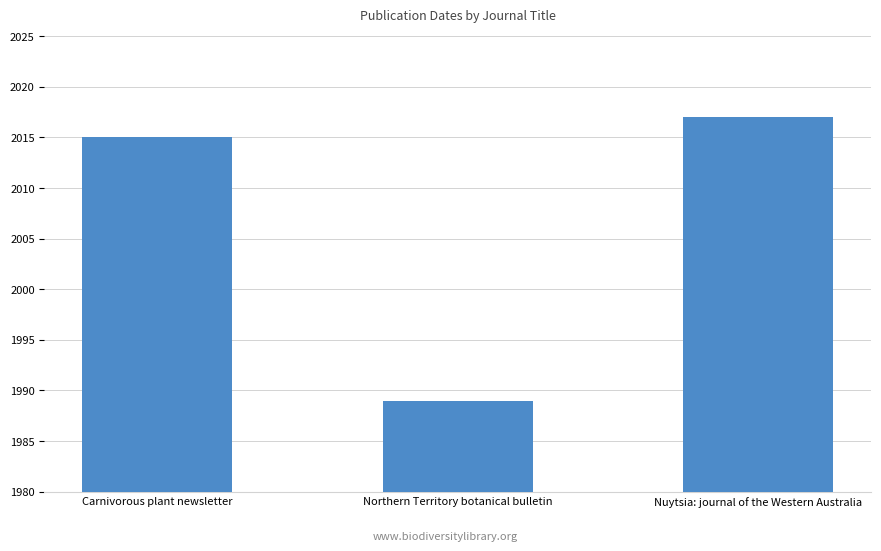

Reading right to left, extract all data points from this chart.

Nuytsia: journal of the Western Australia=2017	Northern Territory botanical bulletin=1989	Carnivorous plant newsletter=2015